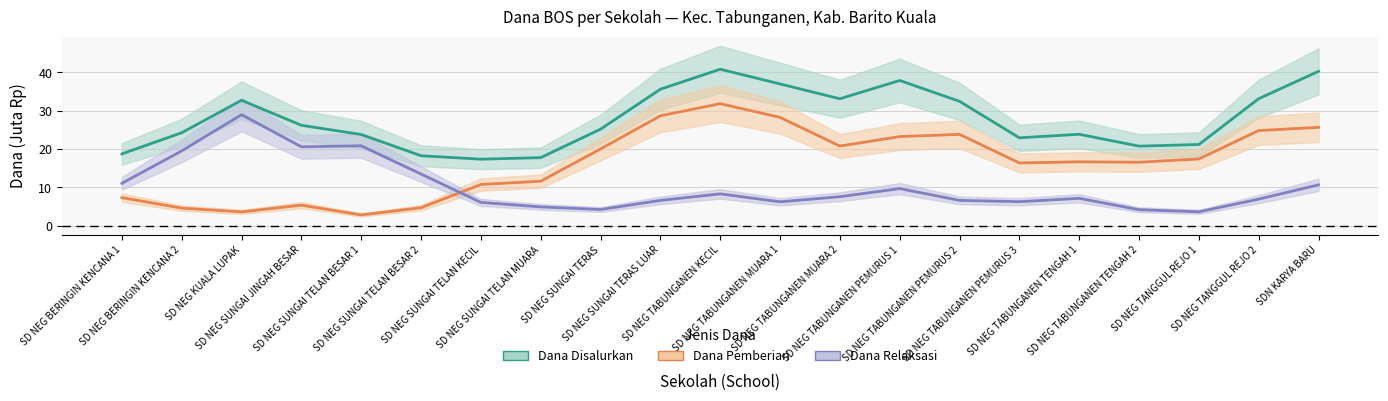

What is the average value of the Dana Relaksasi series?

10.2